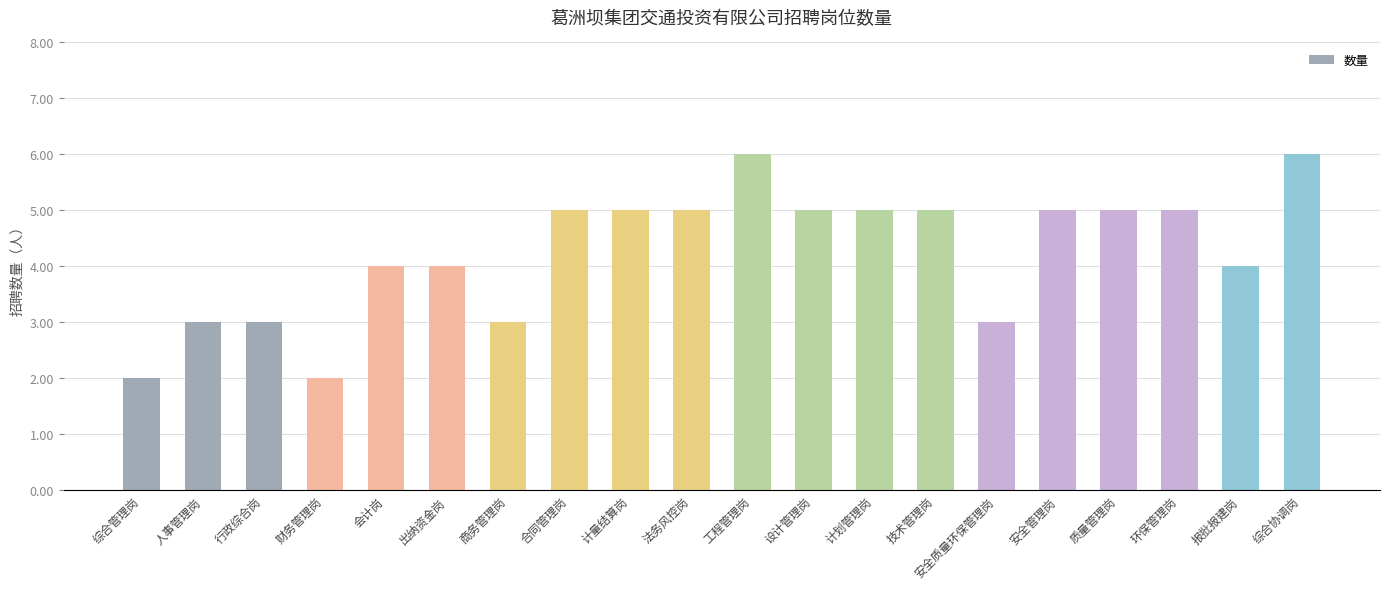

The value at 综合管理岗 is 1. True or false?

False